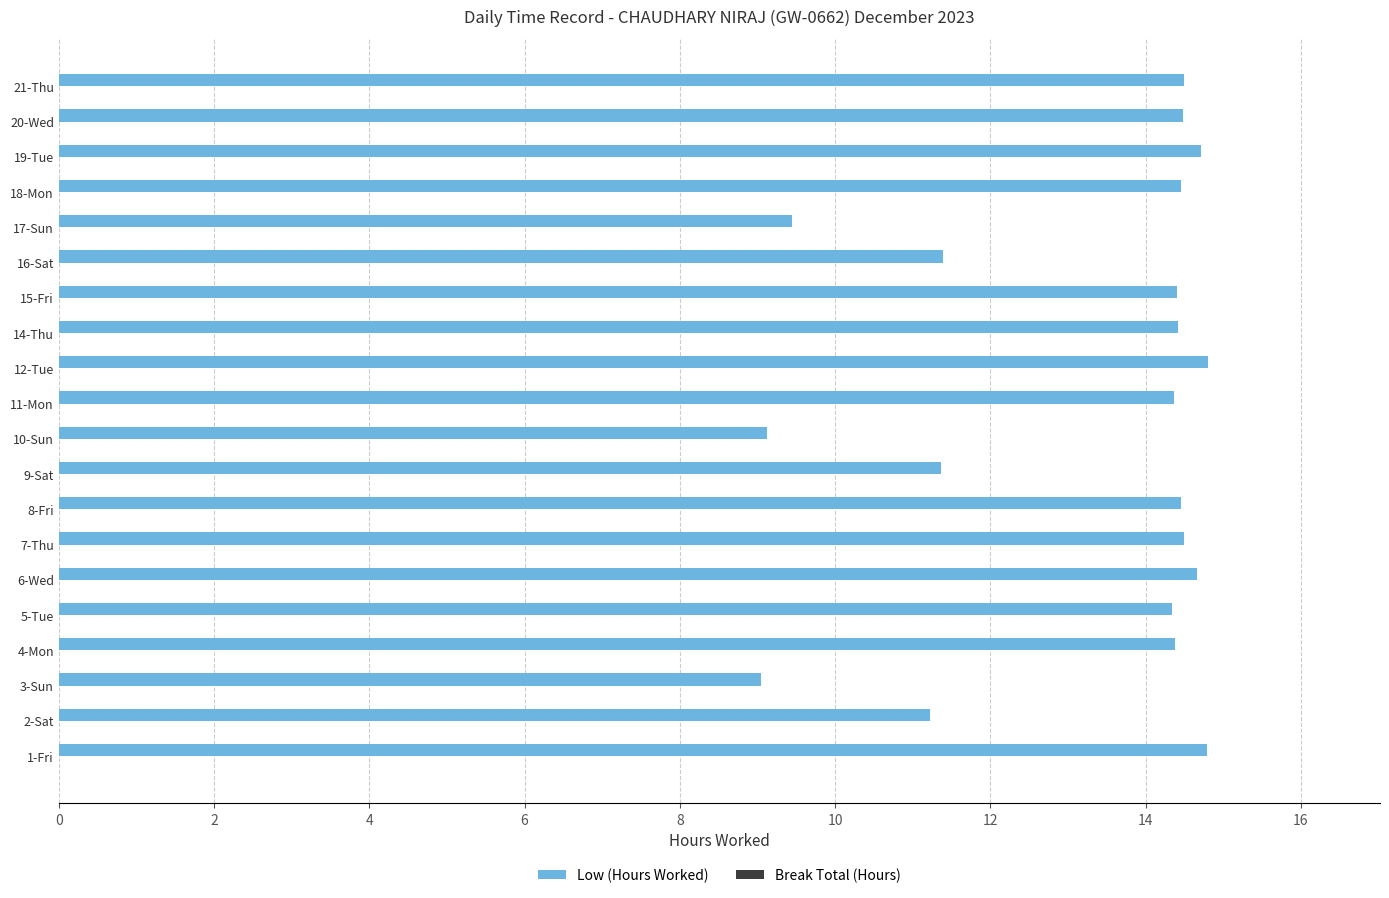

The value at 20-Wed is 24.8. True or false?

False